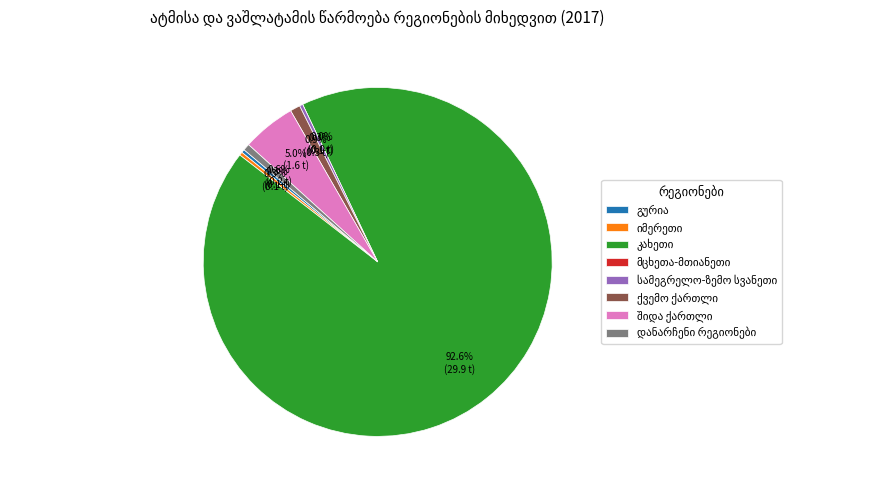

What percentage is NOT represented by ქვემო ქართლი?

99.1%